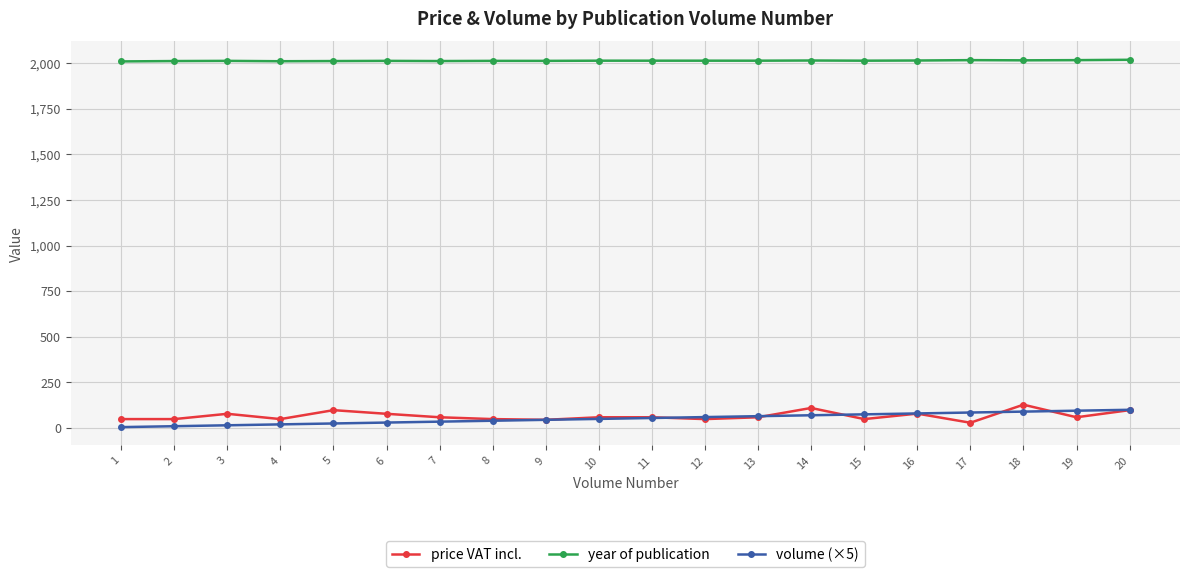

How many data points in volume (×5) are less than 55?

10